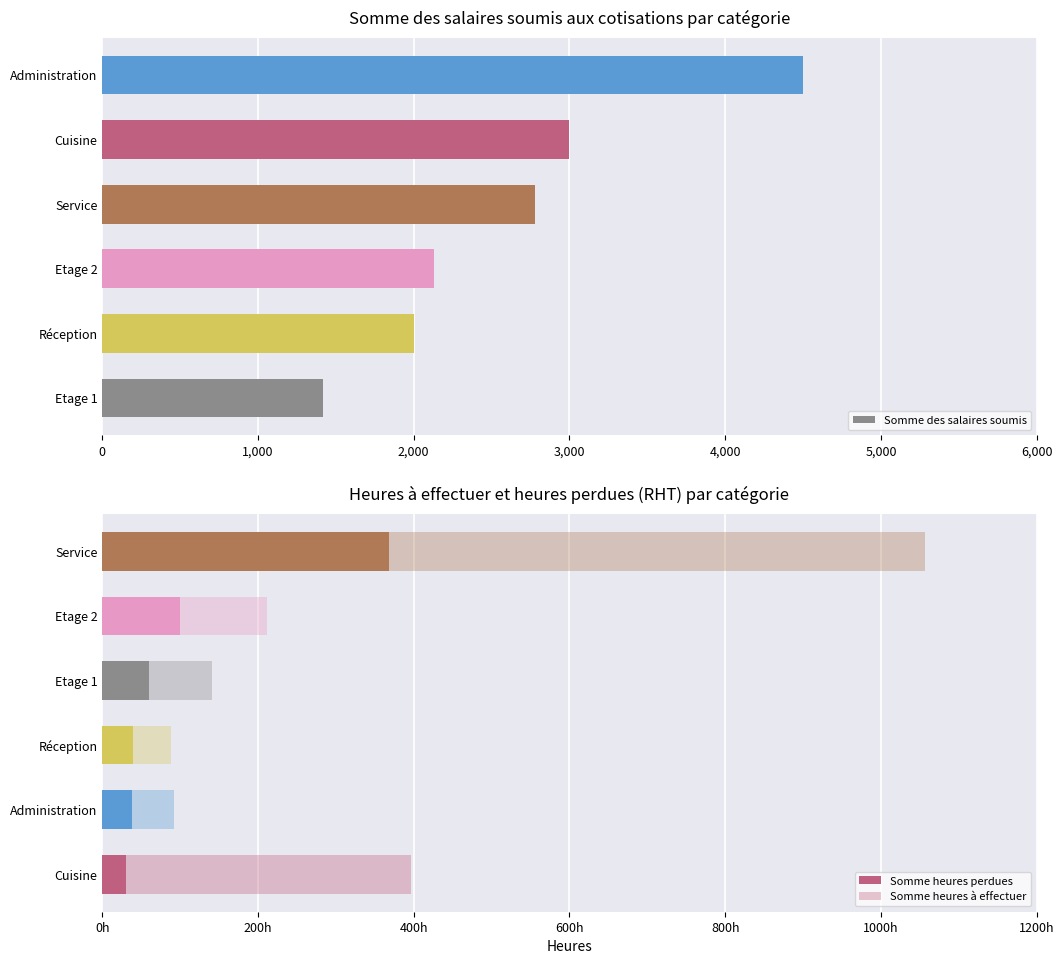

Reading left to right, list all the values displayed in this chart.

Somme des salaires soumis: 1420.0	2000.0	2130.0	2780.0	3000.0	4500.0
Somme heures perdues: 31.0	38.5	40.0	60.0	100.0	368.0
Somme heures à effectuer: 396.0	92.4	88.0	140.8	211.2	1056.0